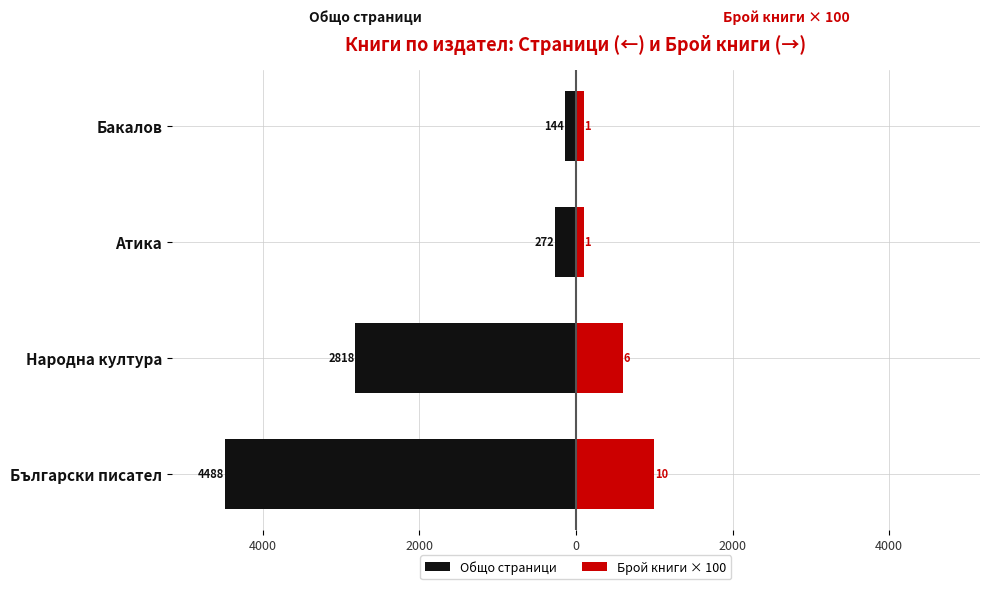

Are the bars horizontal?

Yes